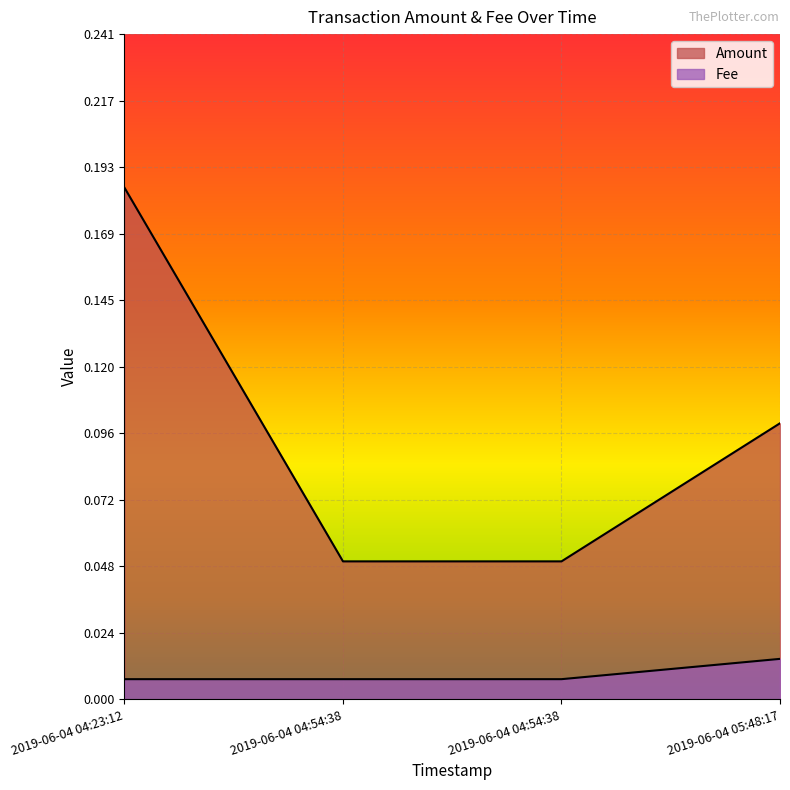

What are all the series names shown in the legend?

Amount, Fee